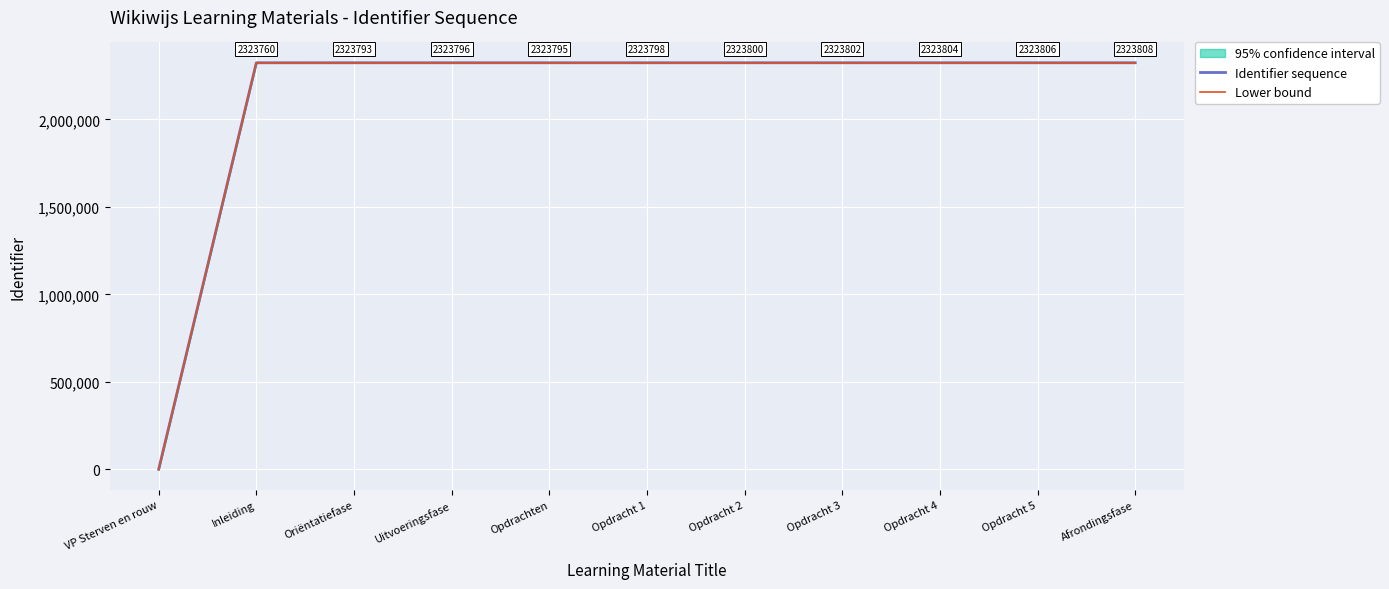

The value of Identifier sequence at Opdracht 1 is 3167227. True or false?

False